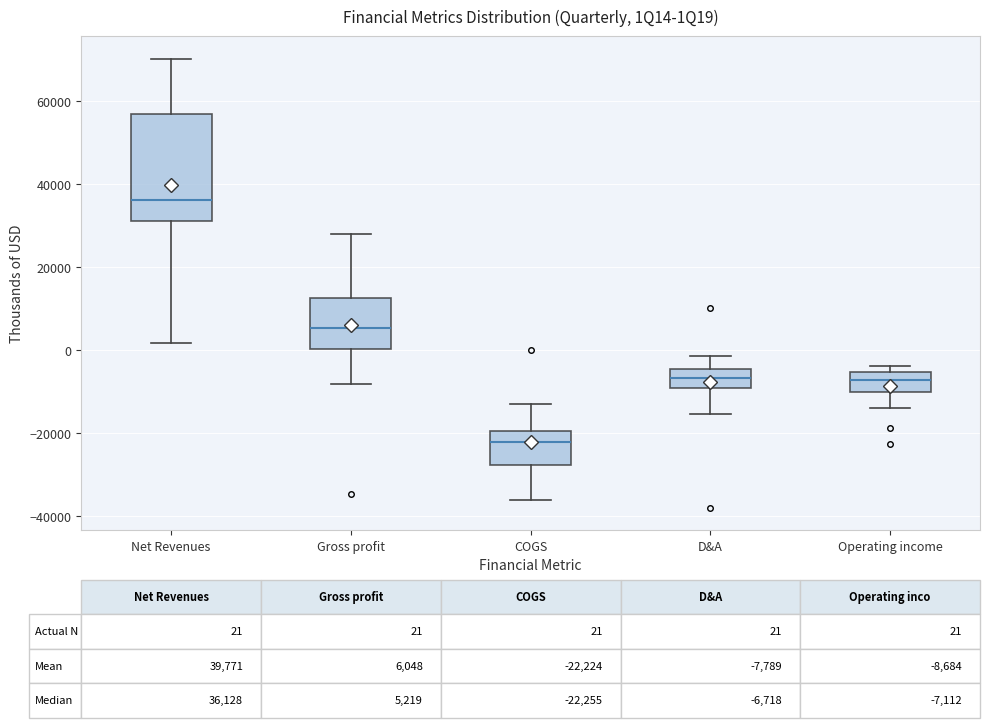

Which box is the tallest, from its lower edge to its upper edge?

Net Revenues